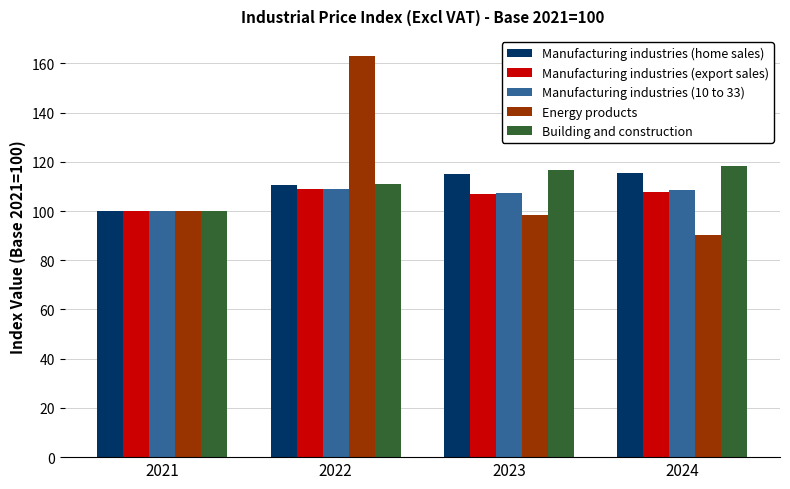

What is the sum of the Manufacturing industries (10 to 33) values at 2023 and 2021?

207.5